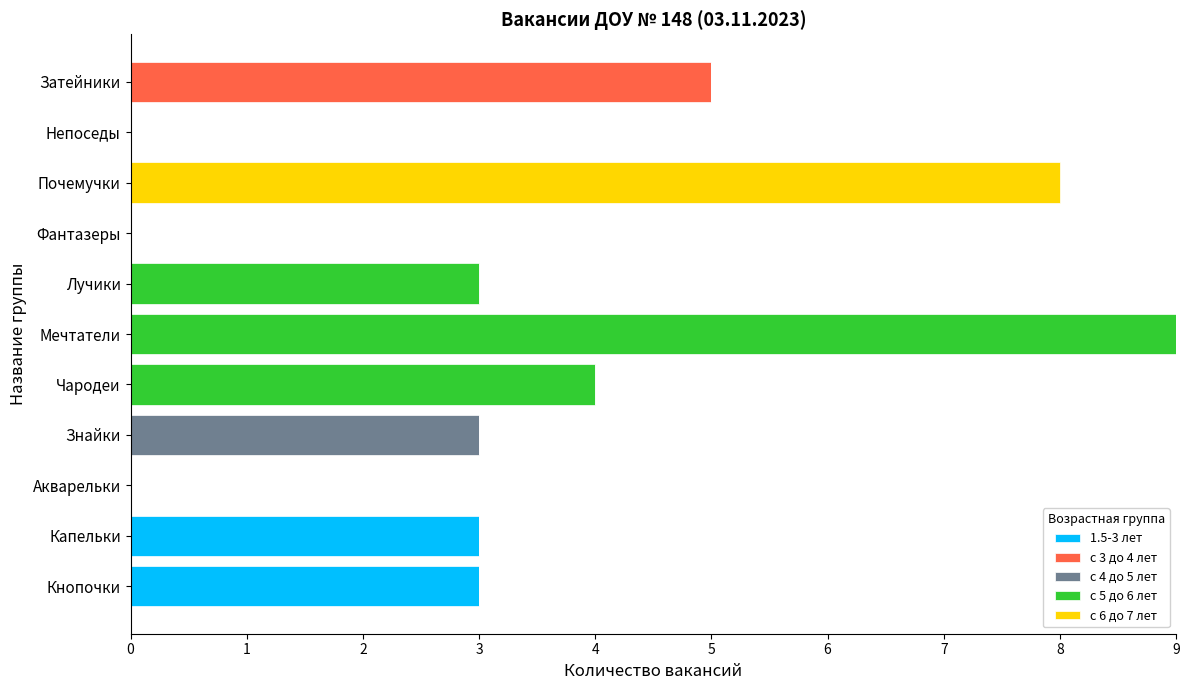

True or false: 1.5-3 лет has a value of 0 at Мечтатели.

True